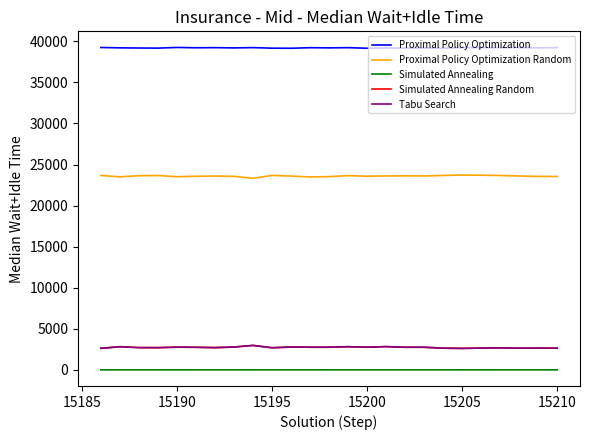

How many lines are shown in the chart?

5